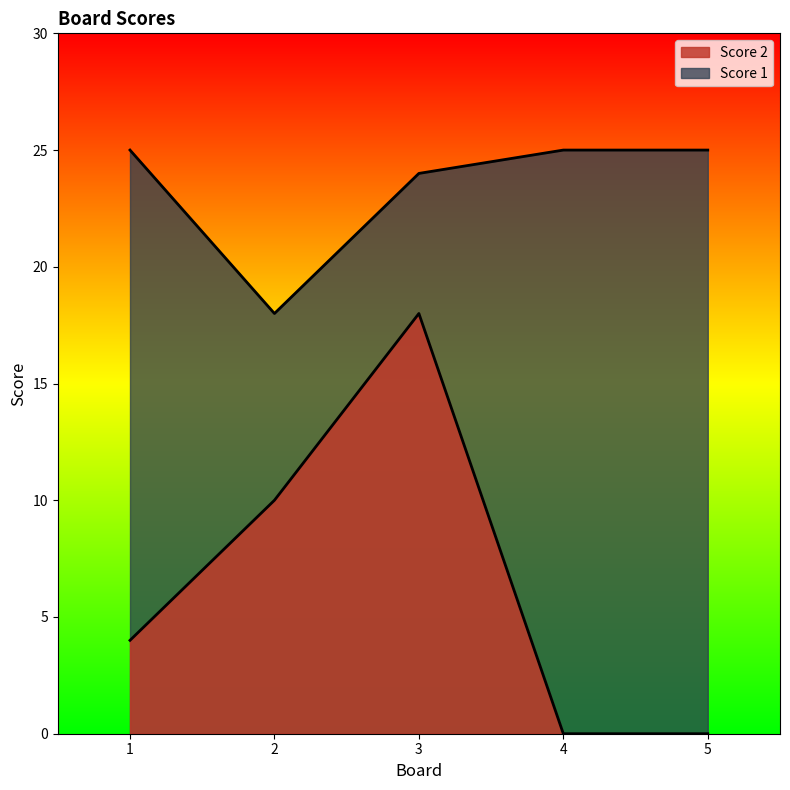

Where is the first local maximum for Score 2?

3